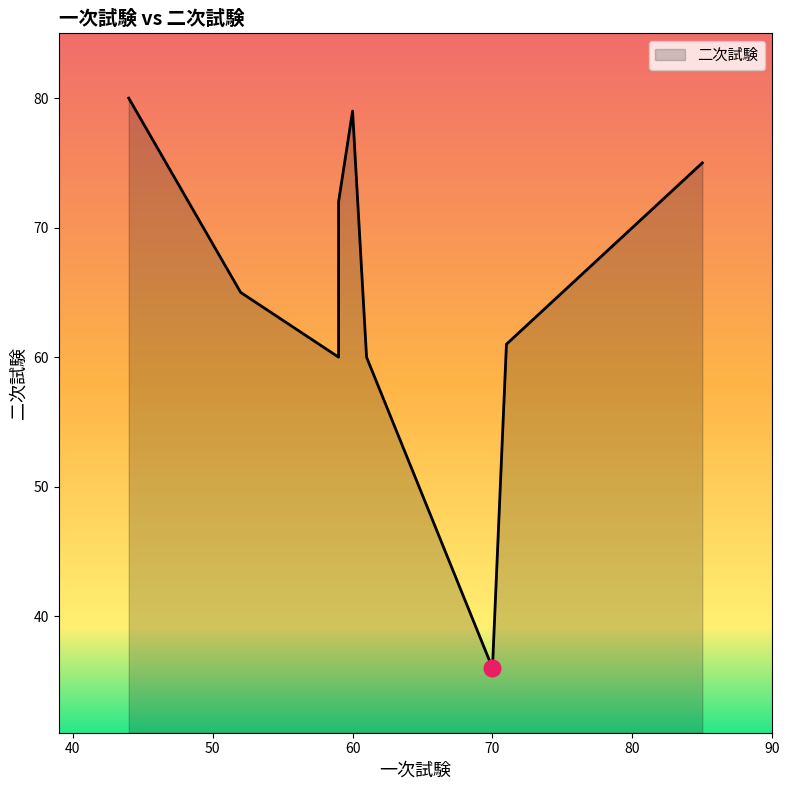

Count the number of values greater than 65.

4